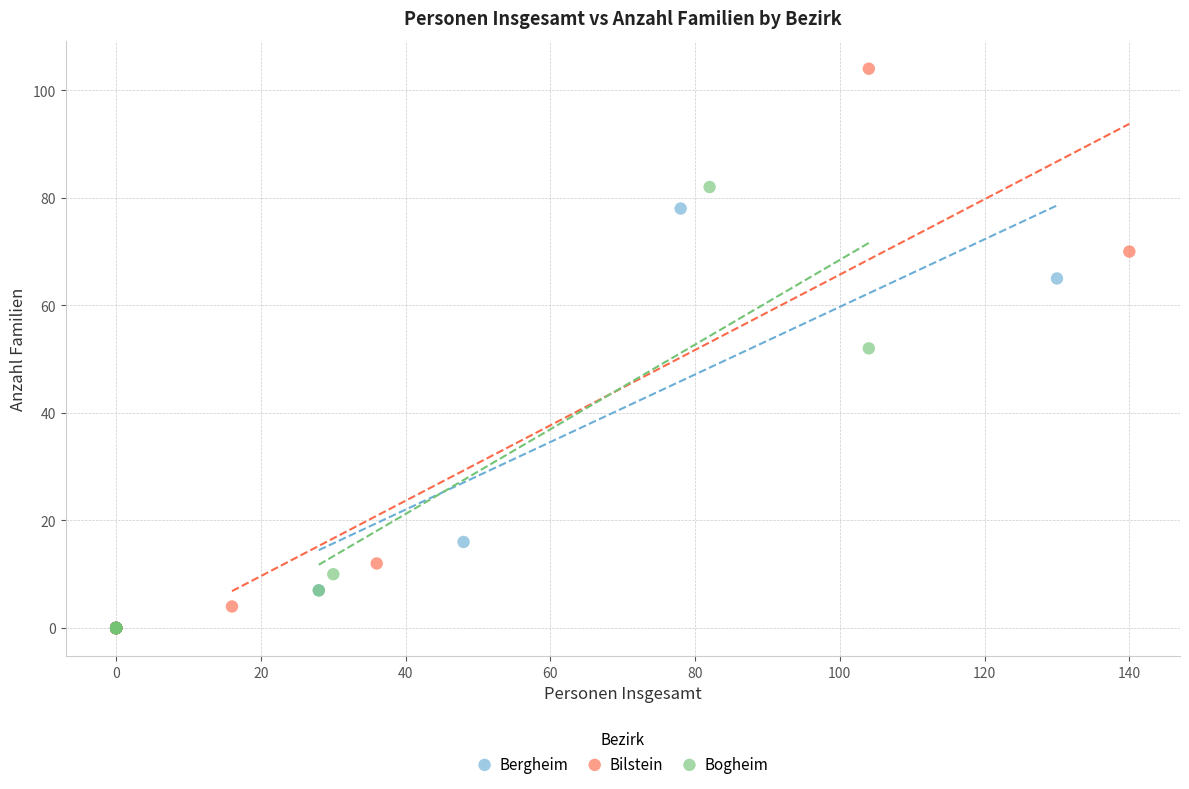

Which series has the widest spread of Y values?

Bilstein